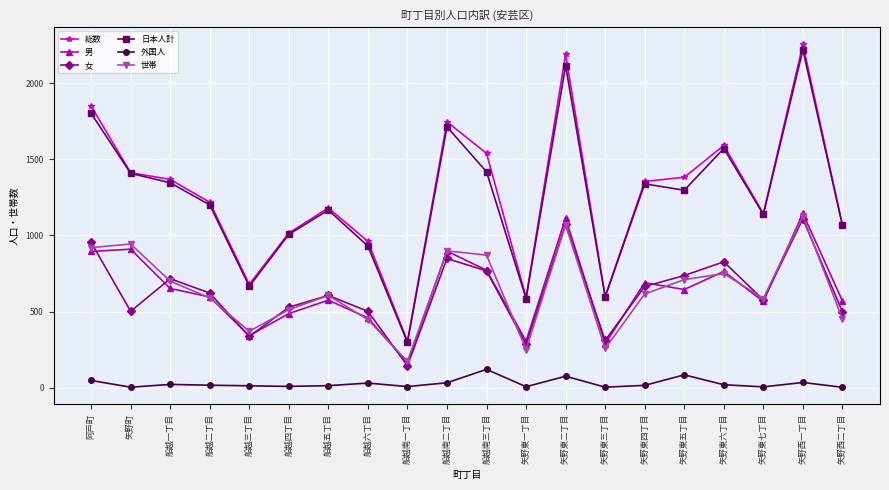

Is the value of 女 at 船越四丁目 greater than the value of 日本人計 at 矢野西一丁目?

No